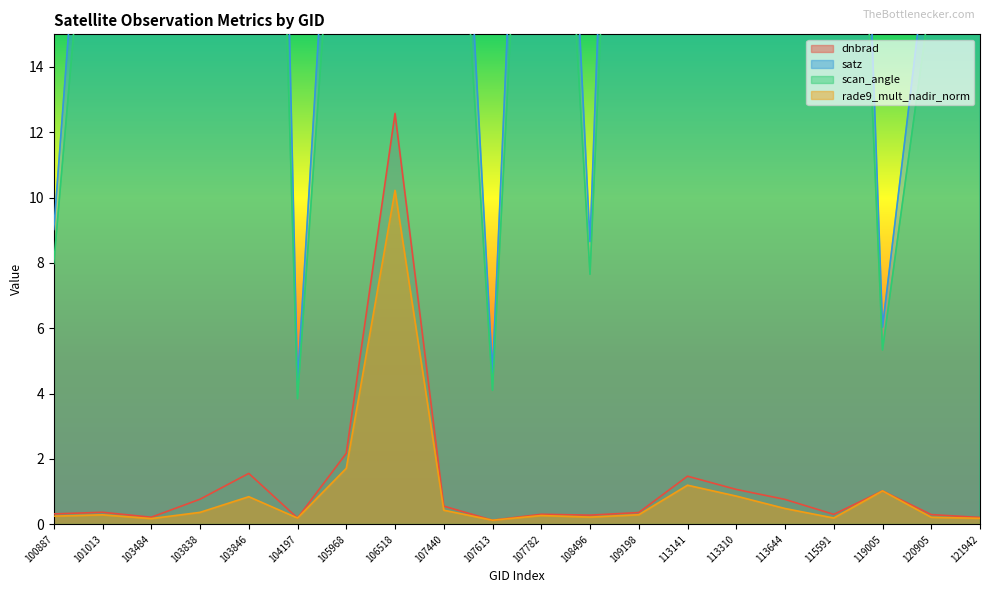

The value of satz at 101013 is 28.9. True or false?

True